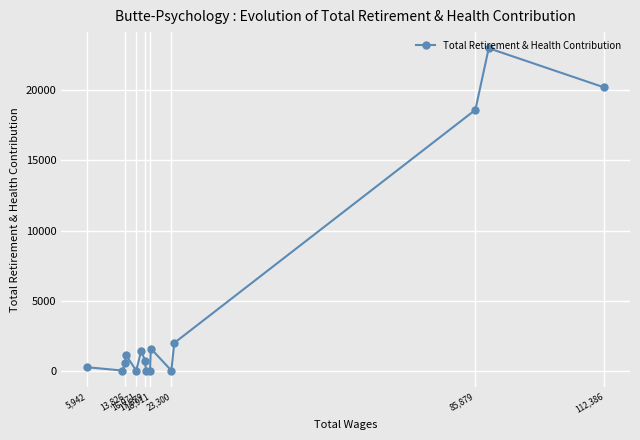

Reading left to right, list all the values displayed in this chart.

238	0	553	1144	0	1411	715	0	0	1574	0	1972	18615	23016	20220